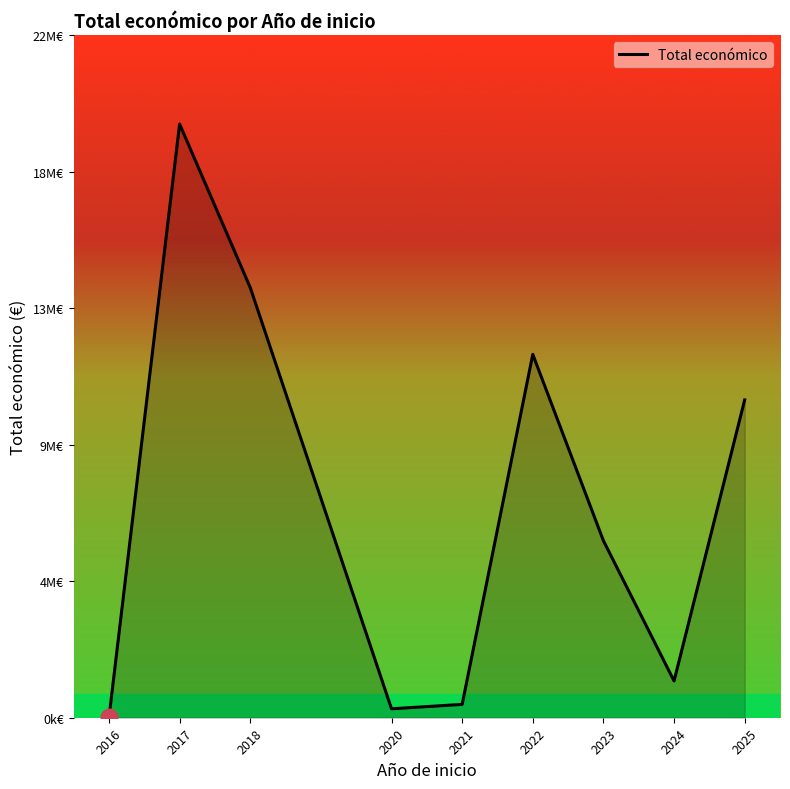

Rank the categories by value from lowest to highest.

2016, 2020, 2021, 2024, 2023, 2025, 2022, 2018, 2017